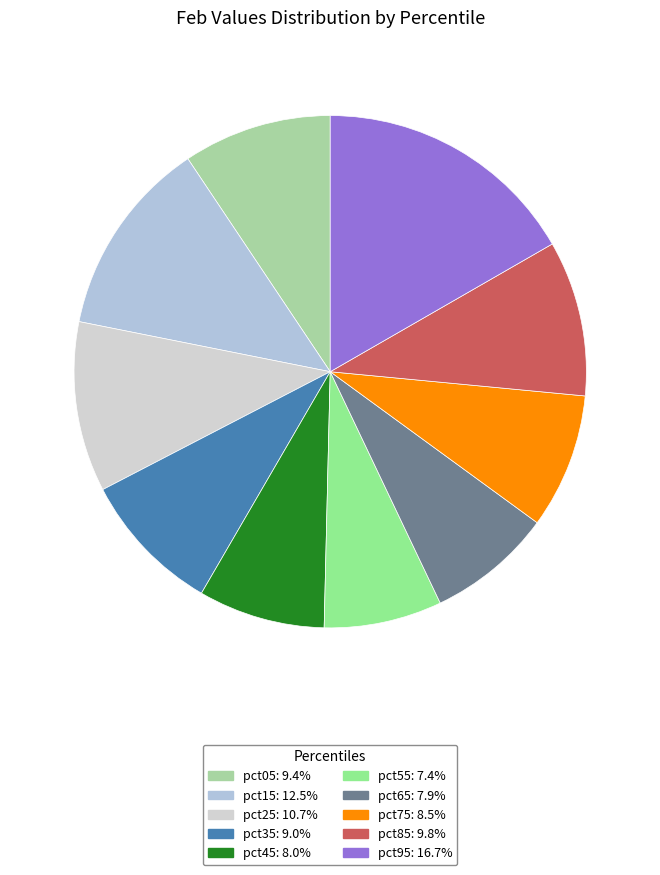

True or false: pct85 accounts for 10% of the total.

True